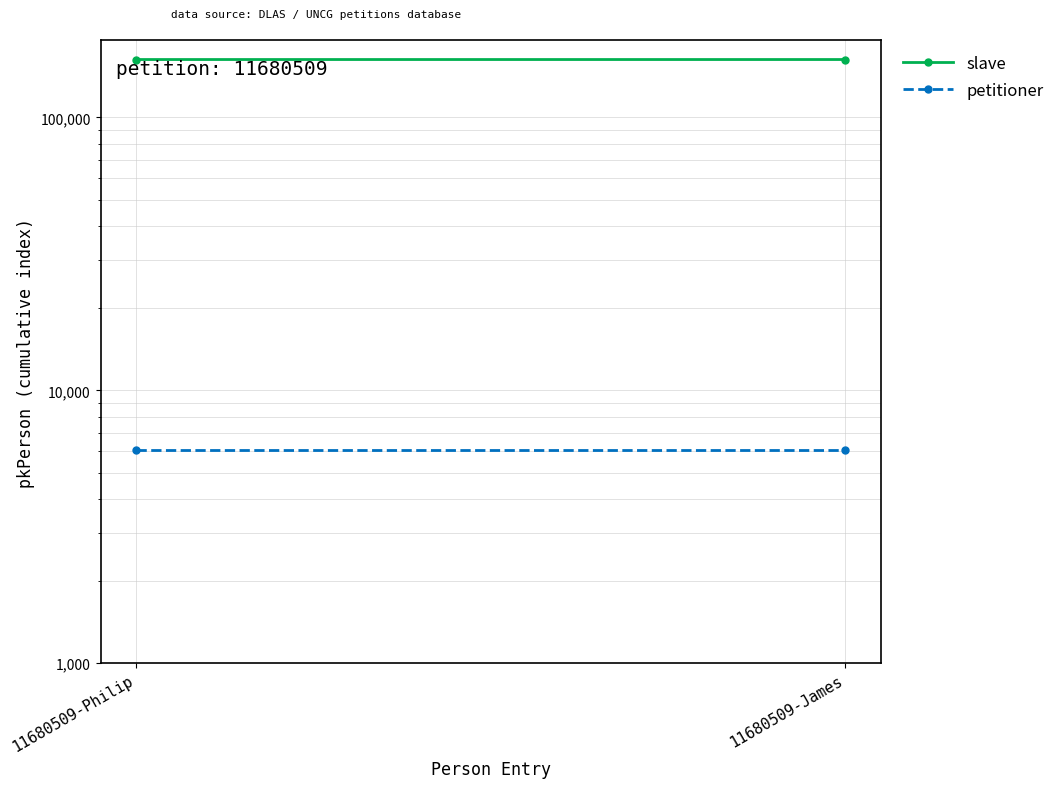

What is the difference between the slave values at 11680509-James and 11680509-Philip?

1